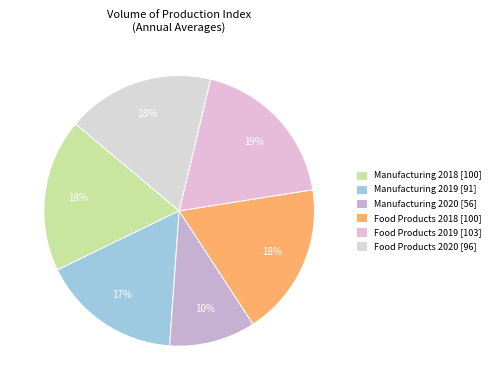

Does any single category account for the majority?

No